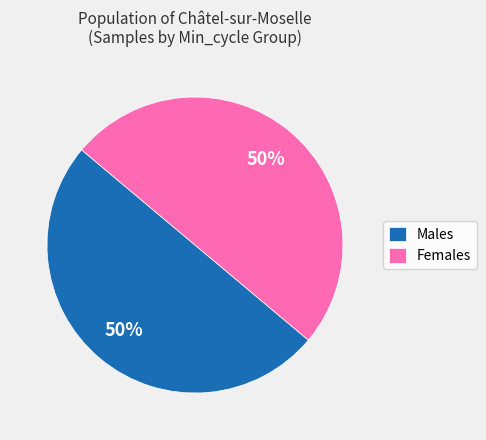

To the nearest percent, what portion does Males represent?

50%